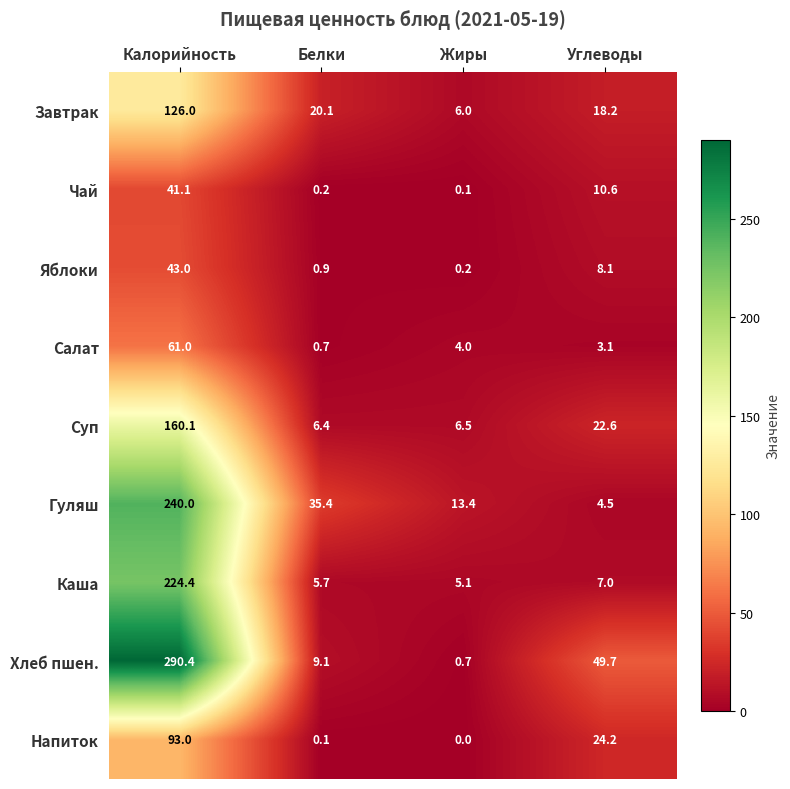

At Белки, list the series in order from smallest to largest.

Напиток, Чай, Салат, Яблоки, Каша, Суп, Хлеб пшен., Завтрак, Гуляш